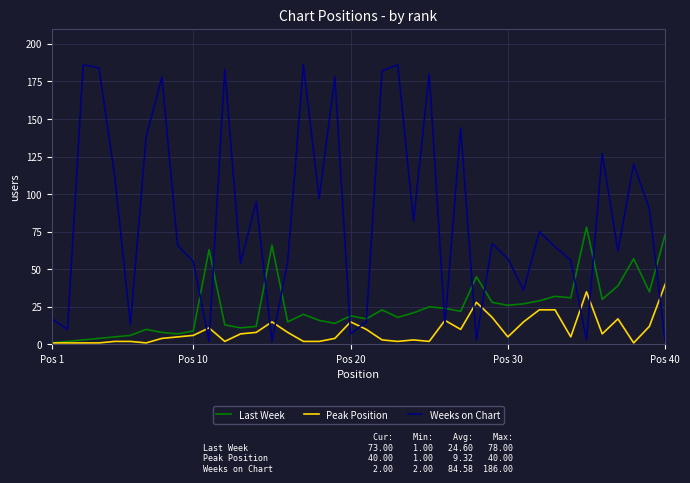

After their last crossing, which series has the higher values: Peak Position or Weeks on Chart?

Peak Position